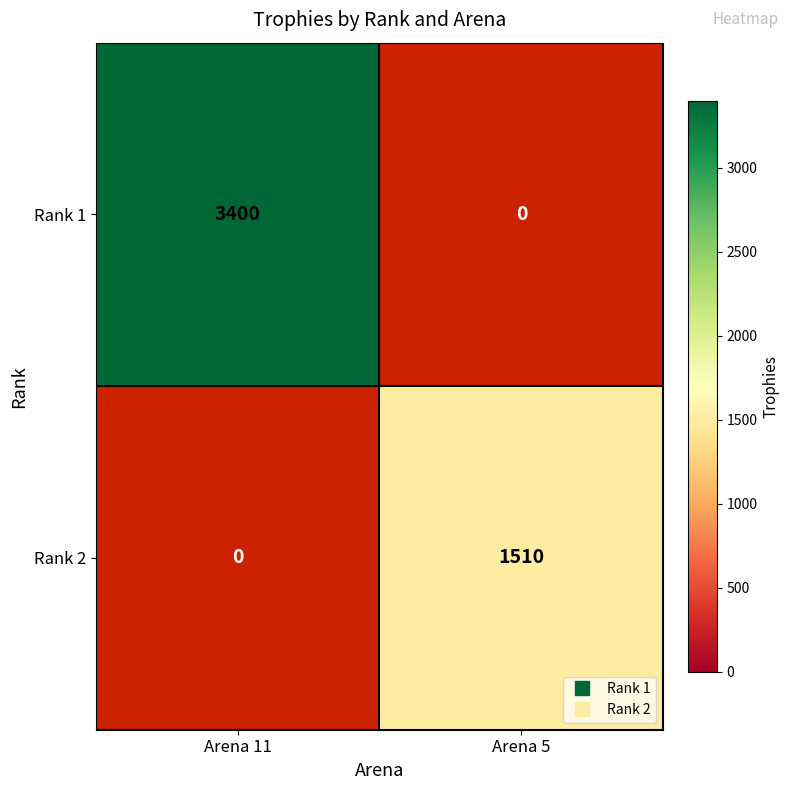

Rank the categories by Rank 1 value from highest to lowest.

Arena 11, Arena 5